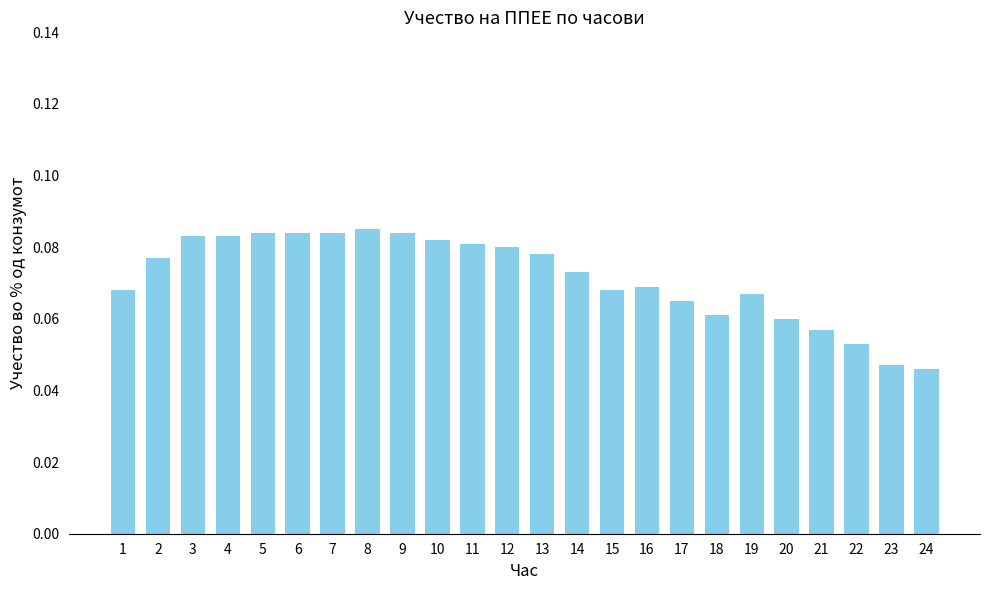

Which has a higher value, 18 or 13?

13